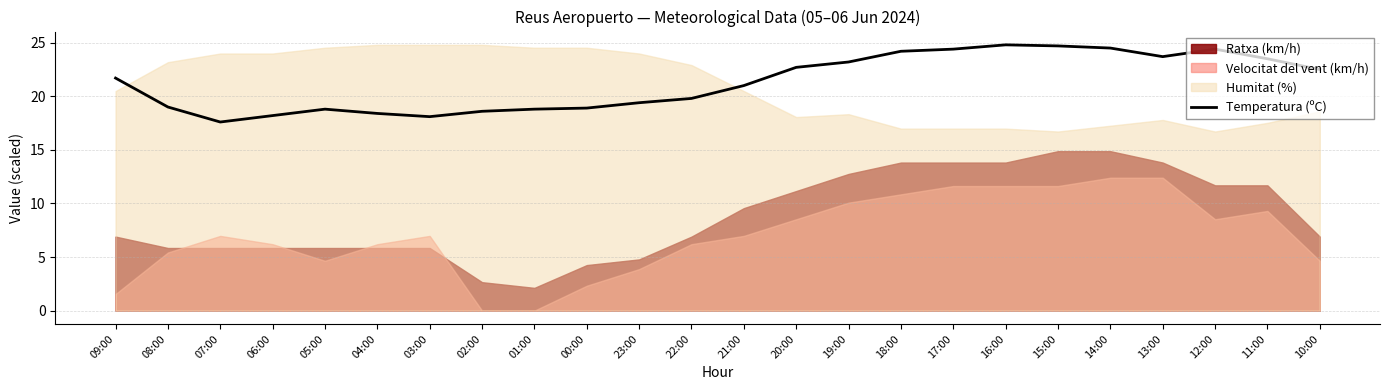

How many interior local peaks (higher than both neighbors) does the data have?

3